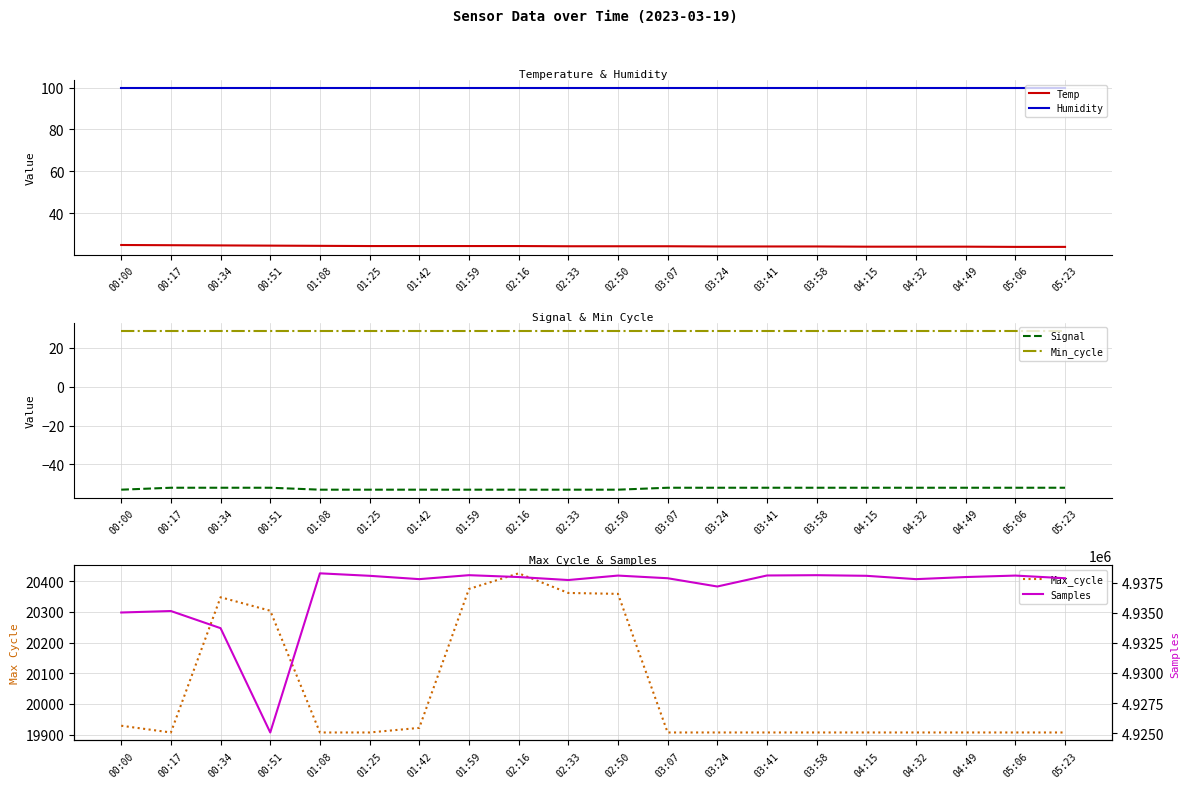

What is the difference between the Samples values at 02:16 and 00:34?

4249.0